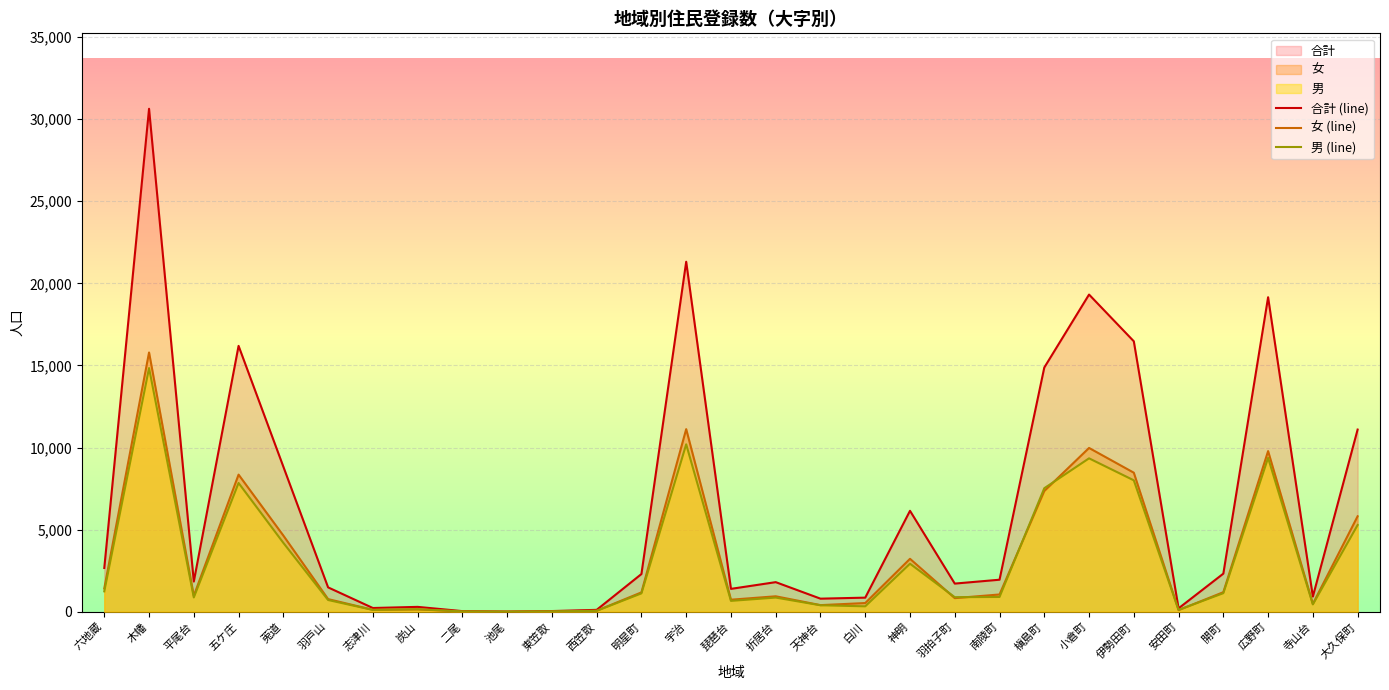

What is the spread (max minus min) of values at 西笠取?

61